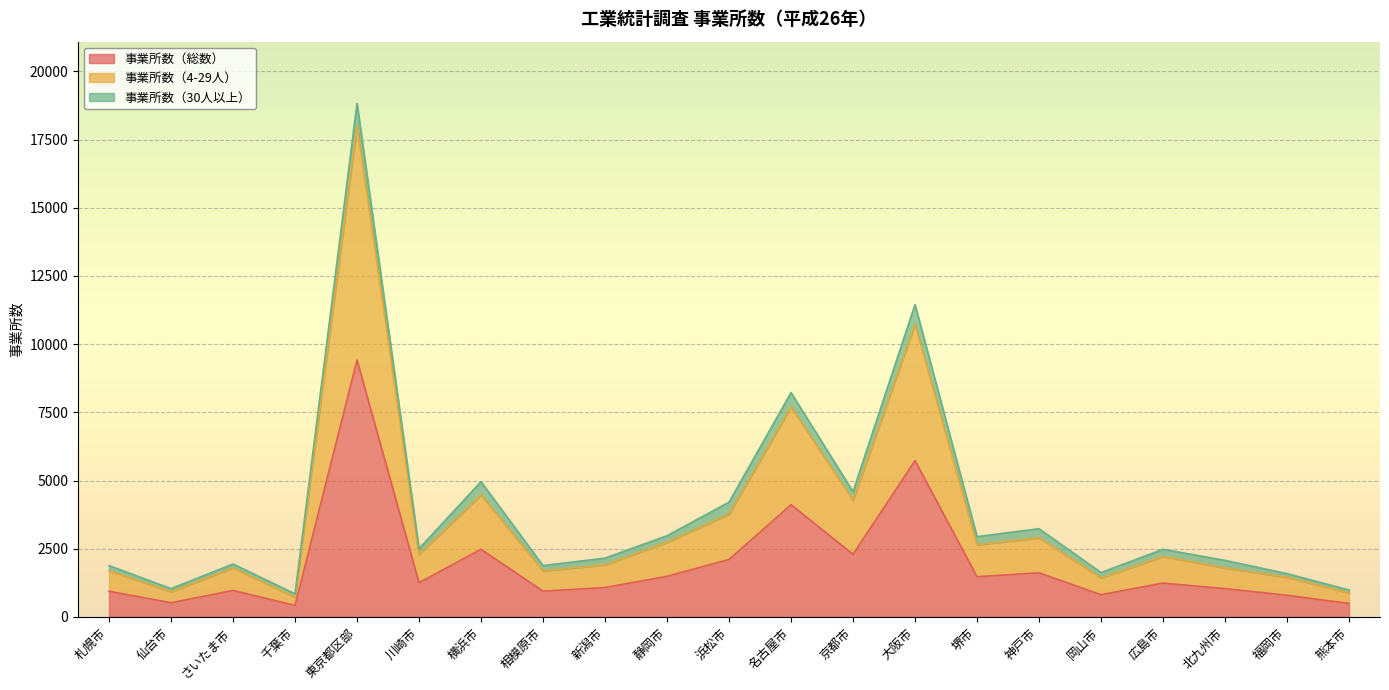

What is the average value of the 事業所数（総数） series?

1962